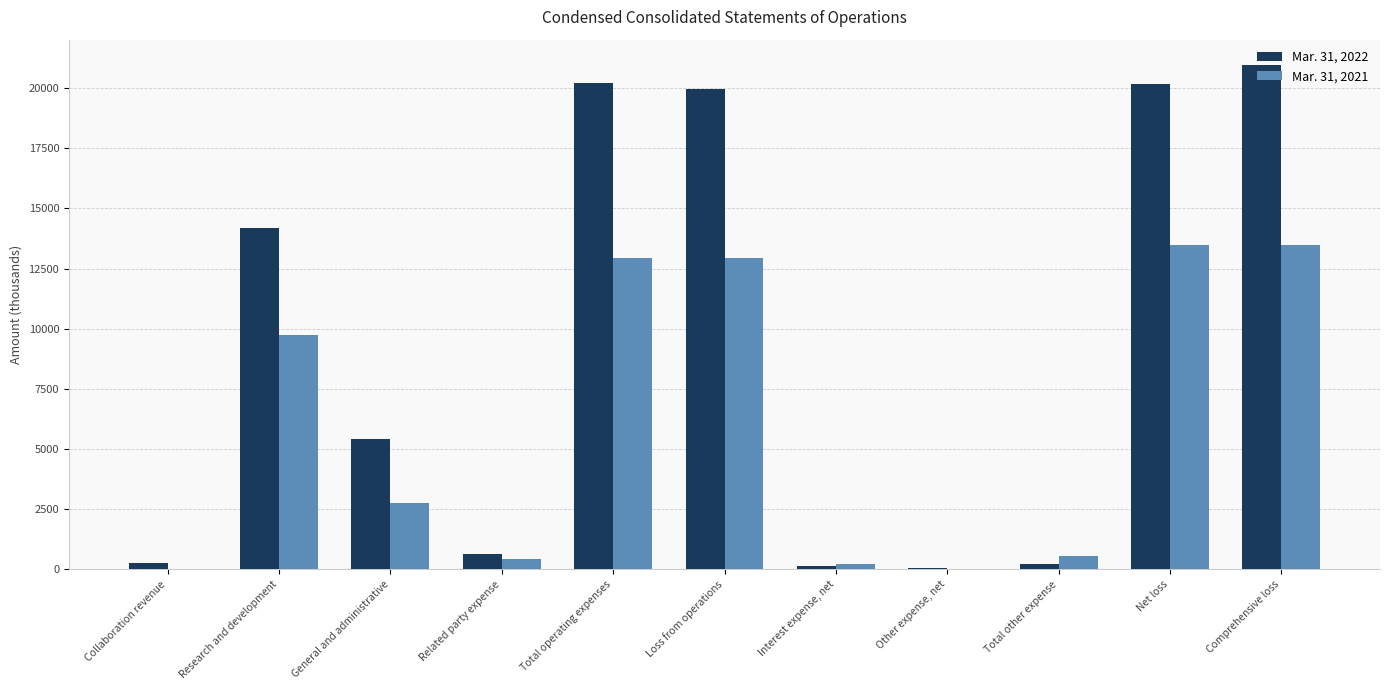

Which series has the largest total across all categories?

Mar. 31, 2022